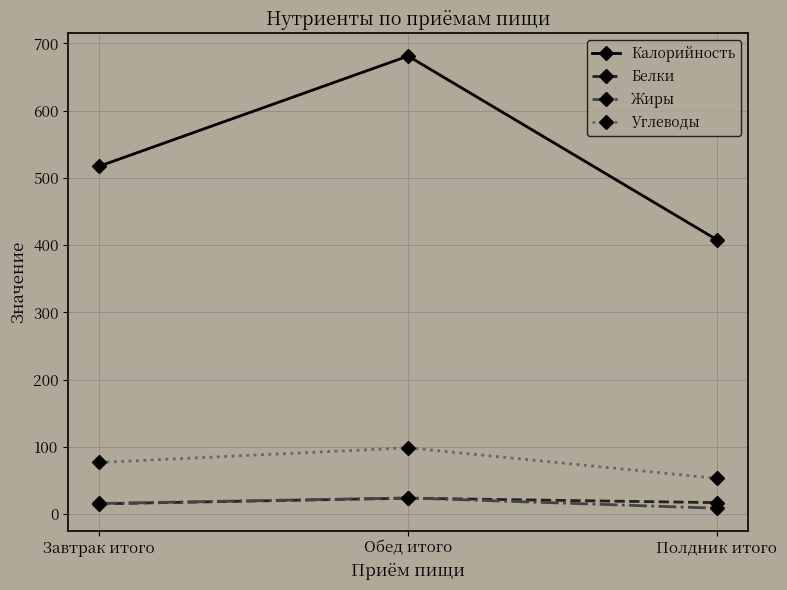

What is the difference between the maximum and minimum values in the Белки series?

8.4